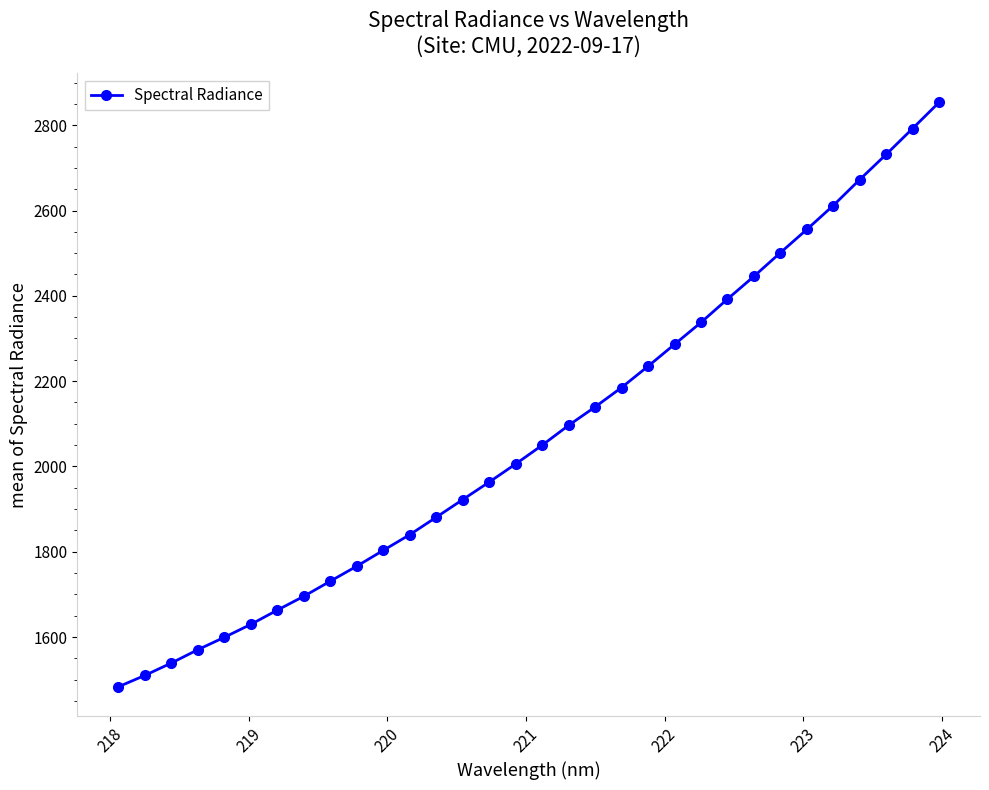

True or false: the data has more than 0 interior local peaks.

False